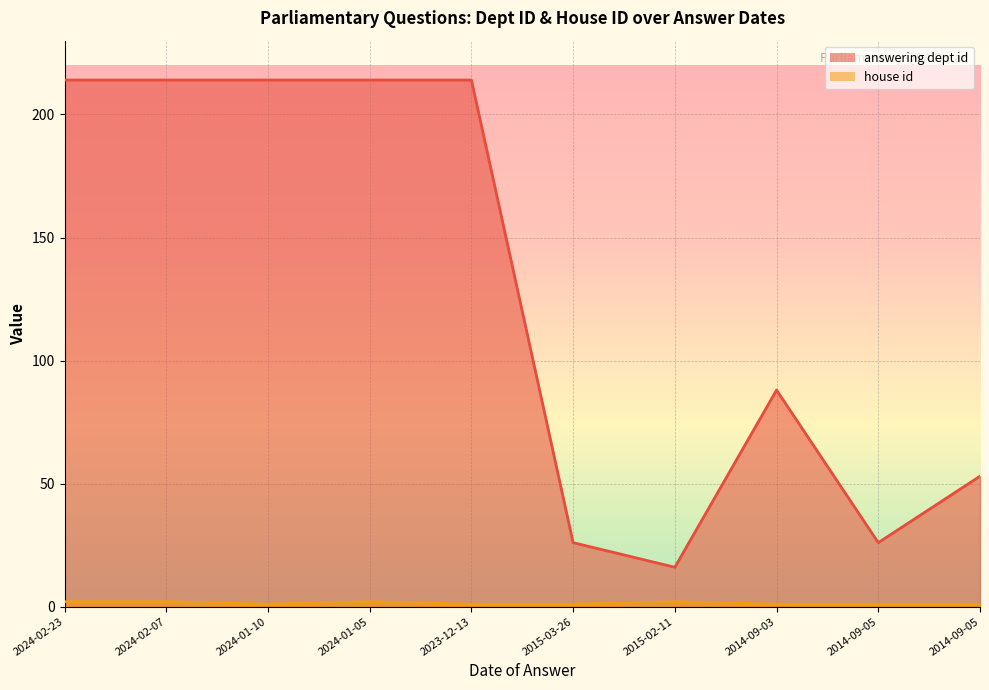

True or false: answering dept id and house id cross at least once.

False